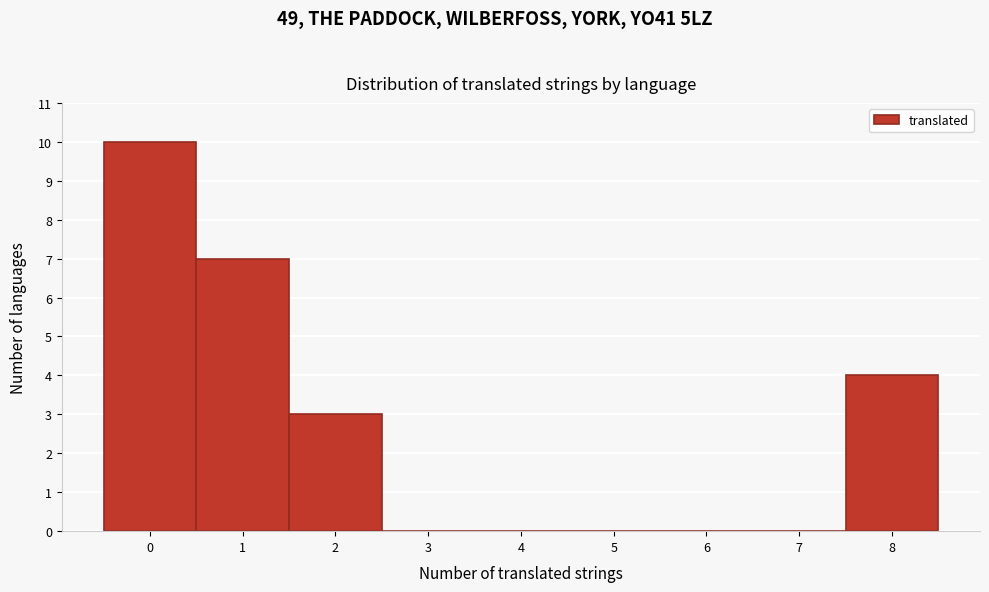

Reading left to right, list every bar in this chart as the range it spans on the x-axis followed by its height. The values are not printed on the chart, so give them approximately, as read against the axis.

-0.5 to 0.5: 10
0.5 to 1.5: 7
1.5 to 2.5: 3
2.5 to 3.5: 0
3.5 to 4.5: 0
4.5 to 5.5: 0
5.5 to 6.5: 0
6.5 to 7.5: 0
7.5 to 8.5: 4